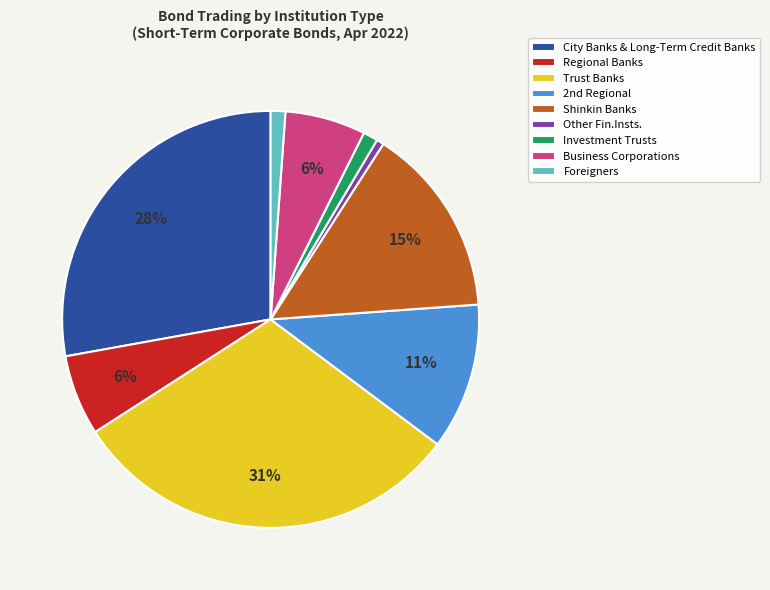

Which has a higher value, Investment Trusts or City Banks & Long-Term Credit Banks?

City Banks & Long-Term Credit Banks